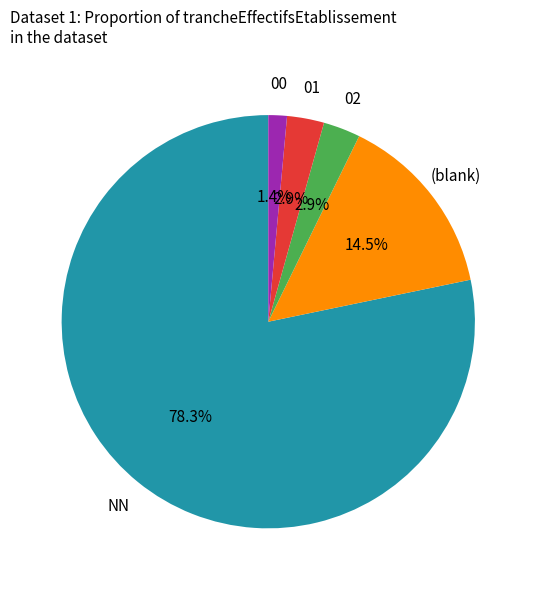

Is there any slice that represents more than half of the pie?

Yes